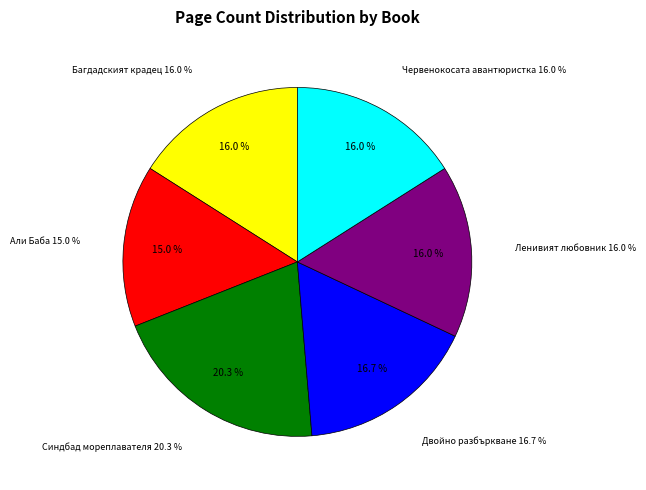

What percentage do Синдбад мореплавателя (19673) and Двойно разбъркване (11022) together represent?

37.0%